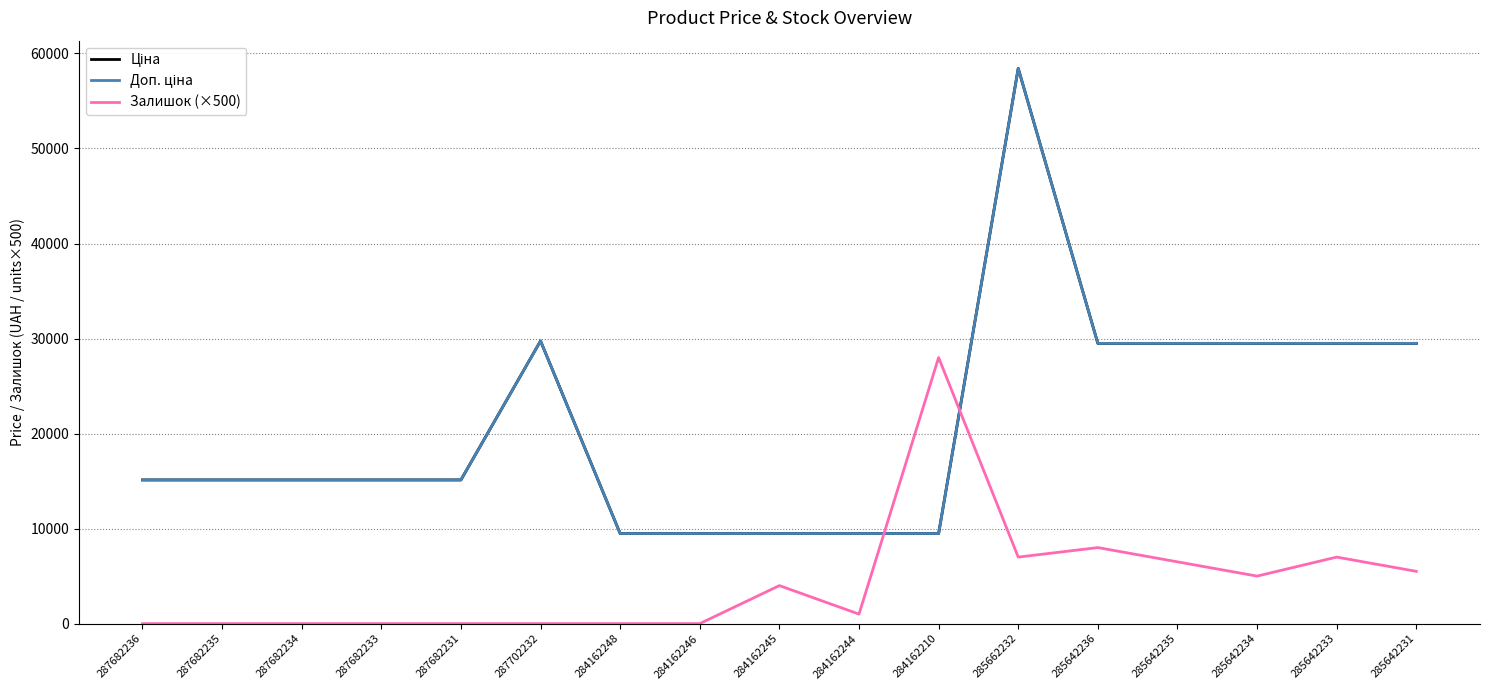

Is this an area chart (filled region under the line)?

No